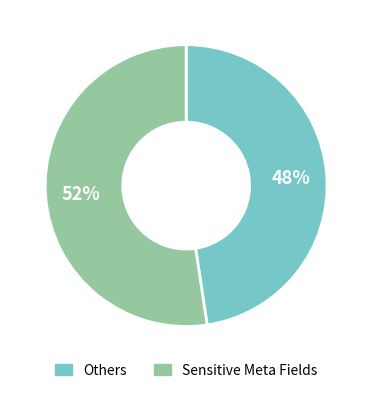

Is there any slice that represents more than half of the pie?

Yes